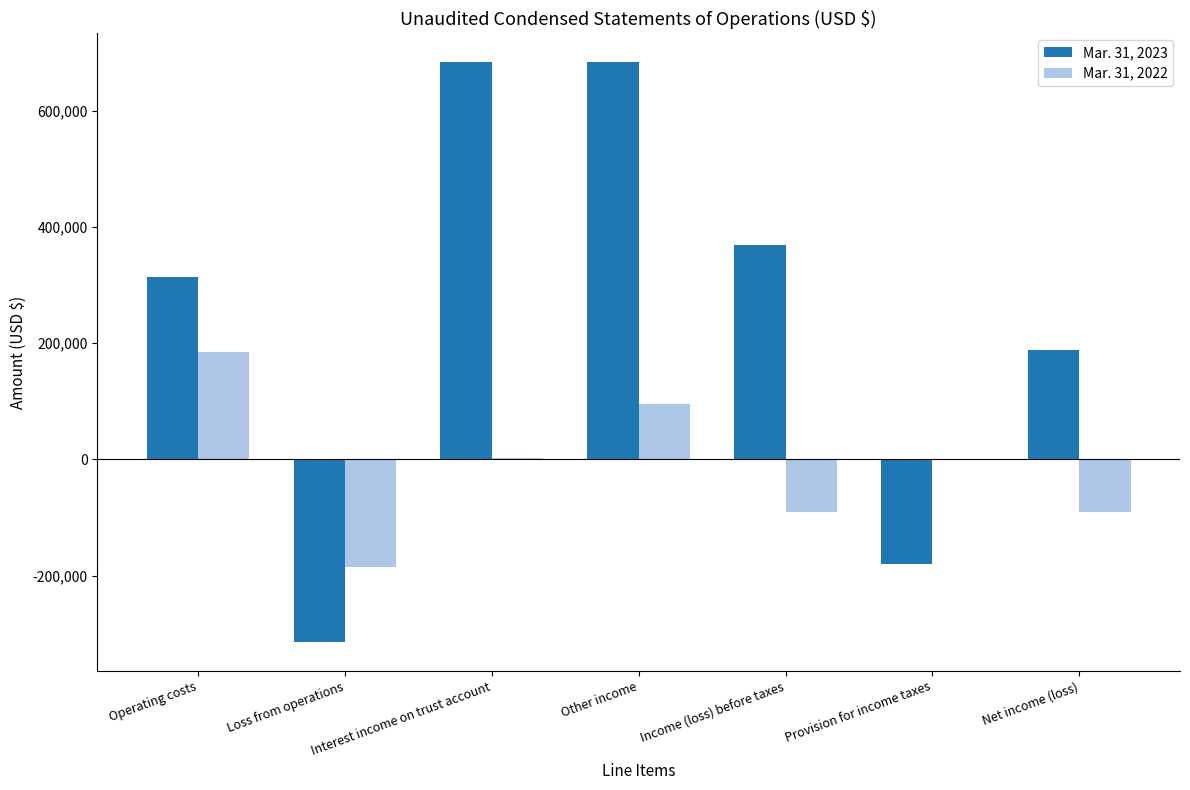

Read the Mar. 31, 2023 value at Other income.

682922